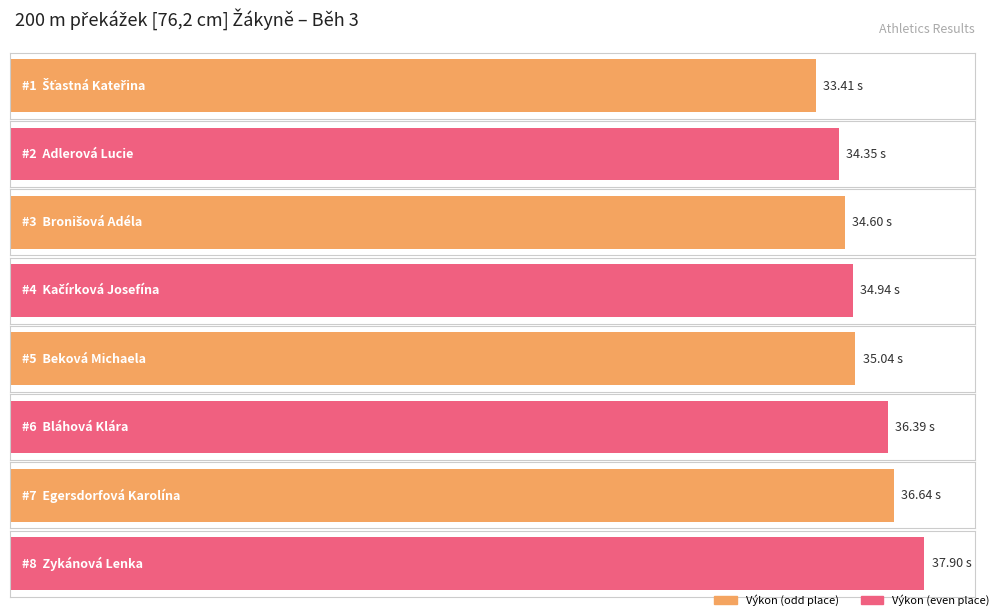

The value at Zykánová Lenka is 49.6. True or false?

False